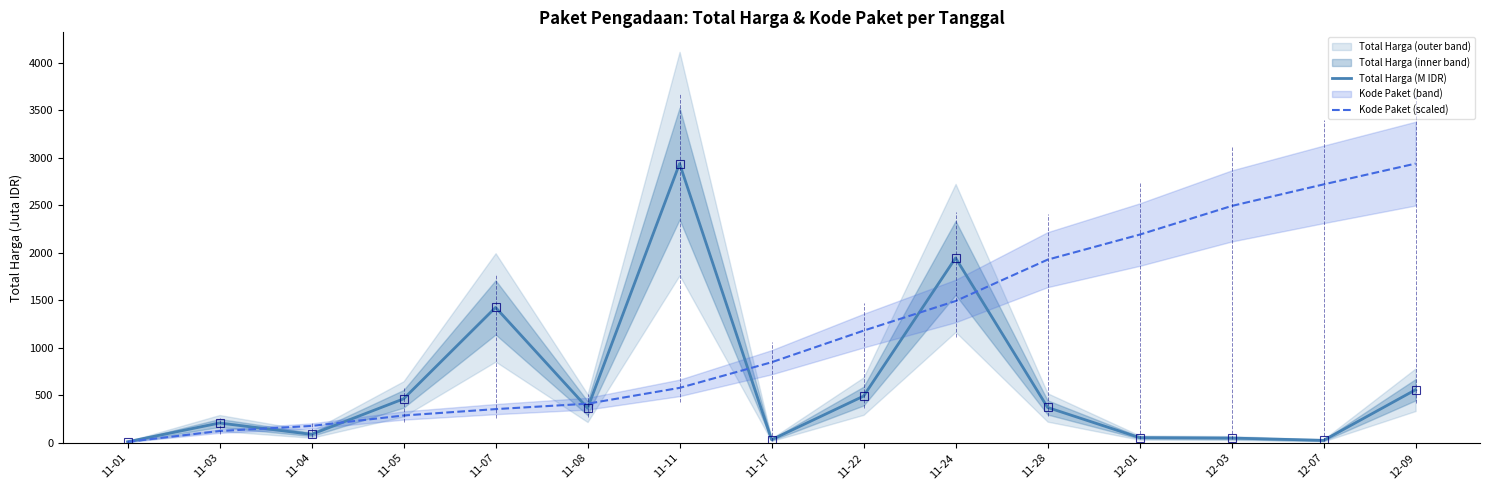

At which label does Total Harga (M IDR) reach its peak?

11-11